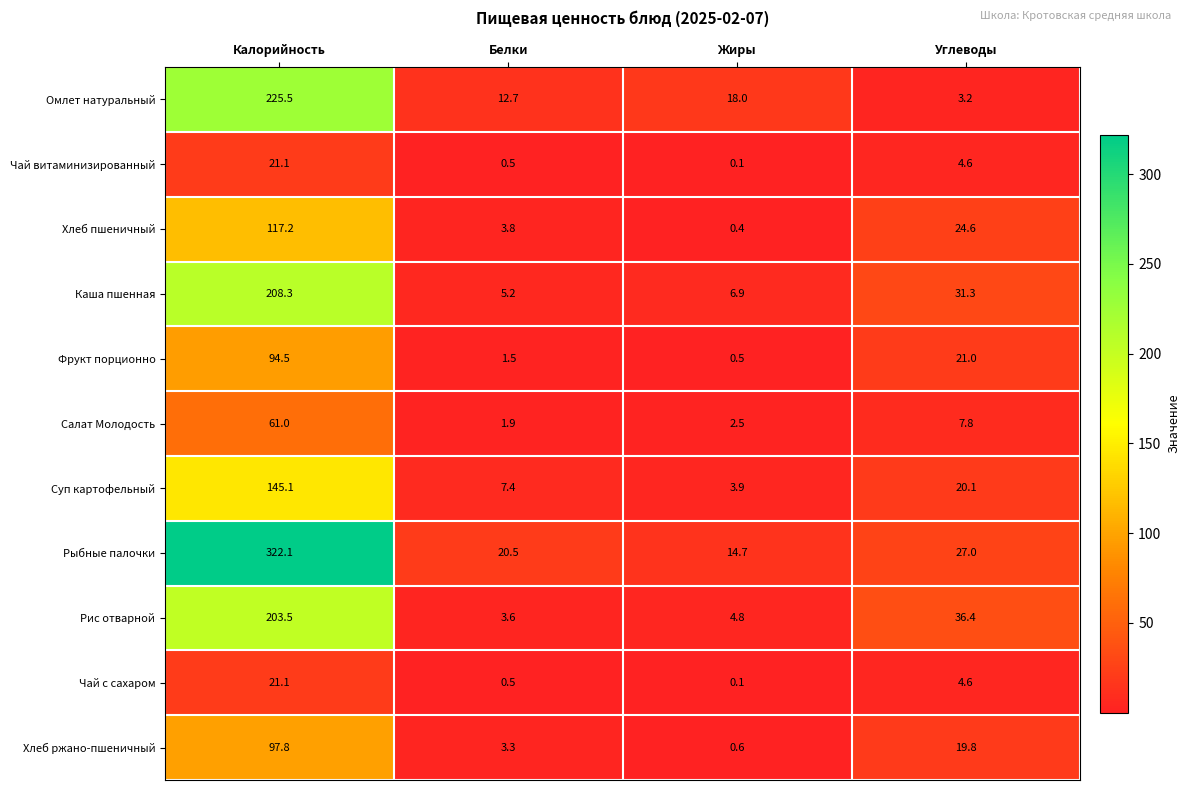

Which category has the lowest value across all series?

Жиры